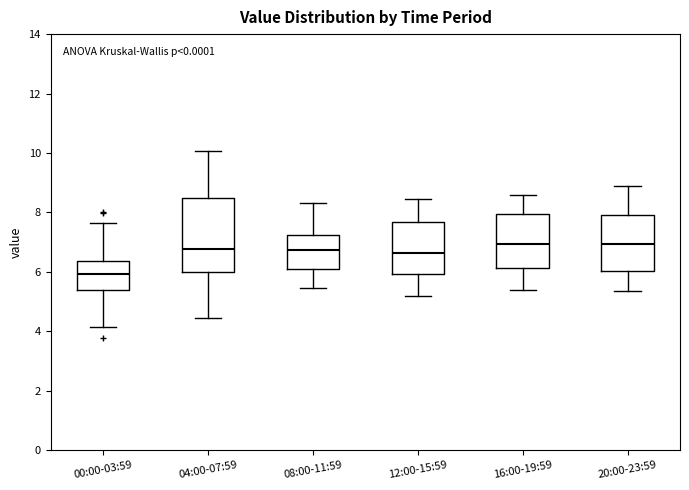

Reading left to right, transcribe this box plot: for each box, give where its median line is, the range the box spans, and where its two whiskers end, as read against the y-axis. The values are not printed on the chart, so give them approximately, as read against the axis.

00:00-03:59: median 6.0, box 5.4 to 6.4, whiskers 4.2 to 7.6
04:00-07:59: median 6.8, box 6.0 to 8.4, whiskers 4.4 to 10.0
08:00-11:59: median 6.8, box 6.0 to 7.2, whiskers 5.4 to 8.4
12:00-15:59: median 6.6, box 6.0 to 7.6, whiskers 5.2 to 8.4
16:00-19:59: median 7.0, box 6.2 to 8.0, whiskers 5.4 to 8.6
20:00-23:59: median 7.0, box 6.0 to 8.0, whiskers 5.4 to 9.0